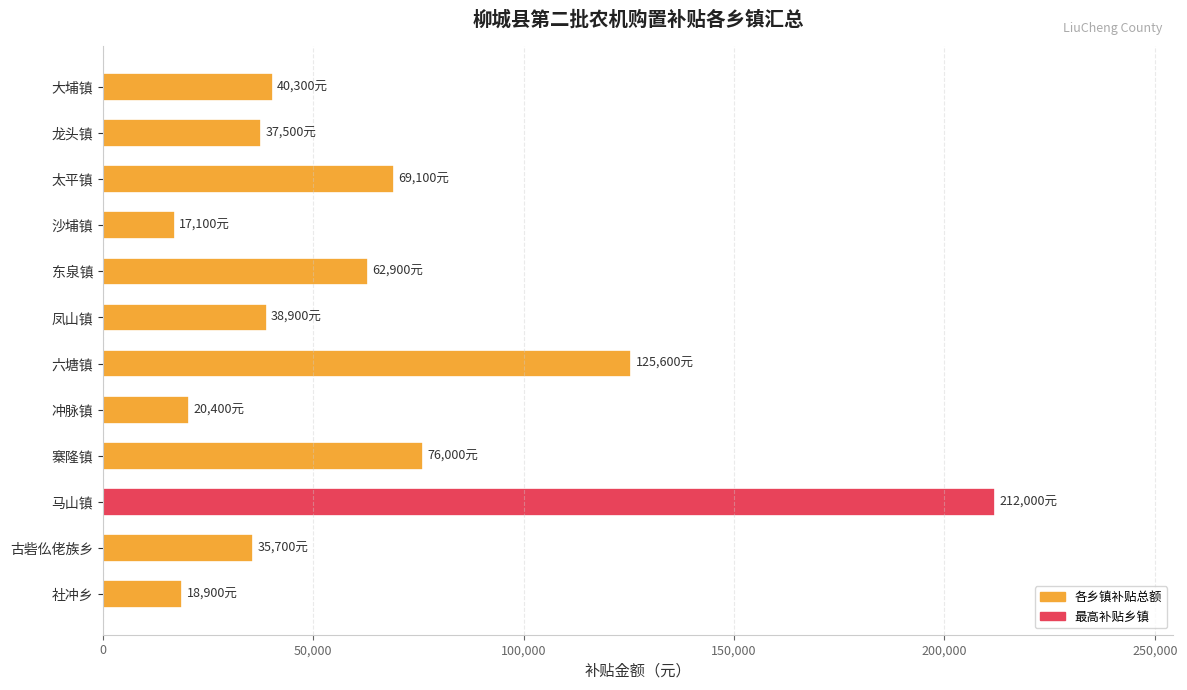

Which has a higher value, 沙埔镇 or 东泉镇?

东泉镇